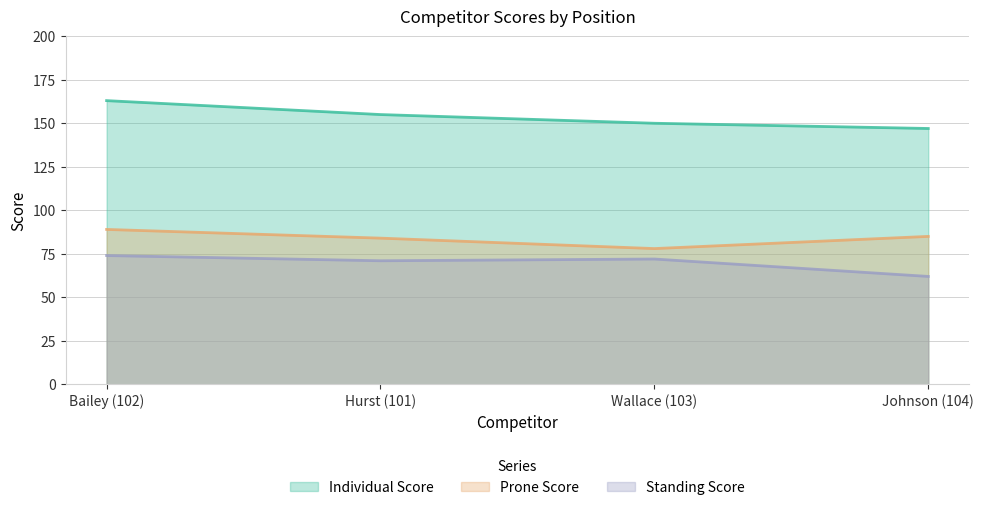

Which category has the highest value across all series?

Bailey (102)